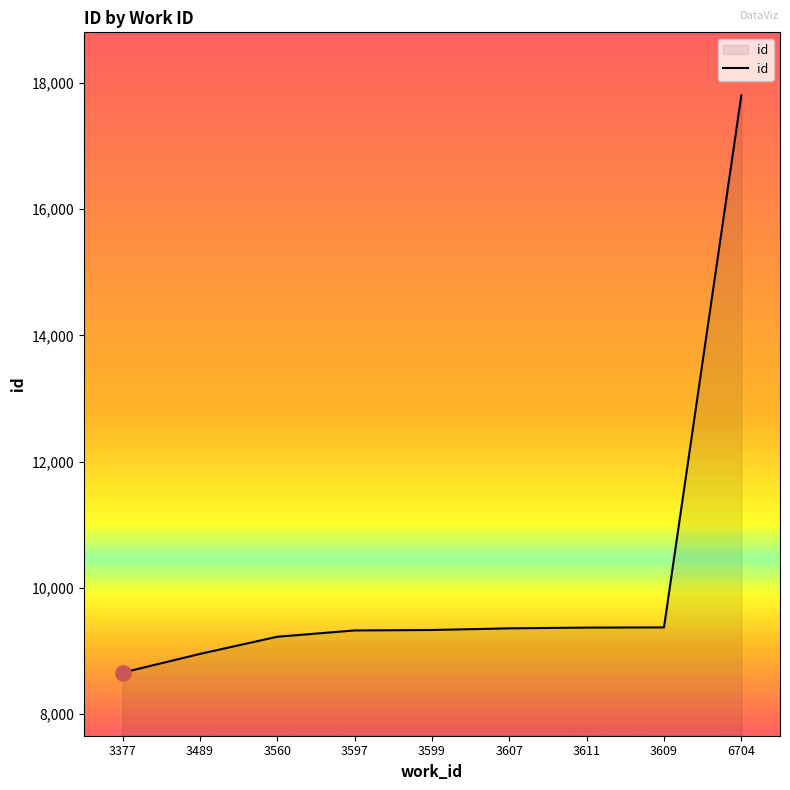

What is the change in value from 3560 to 3599?

+107